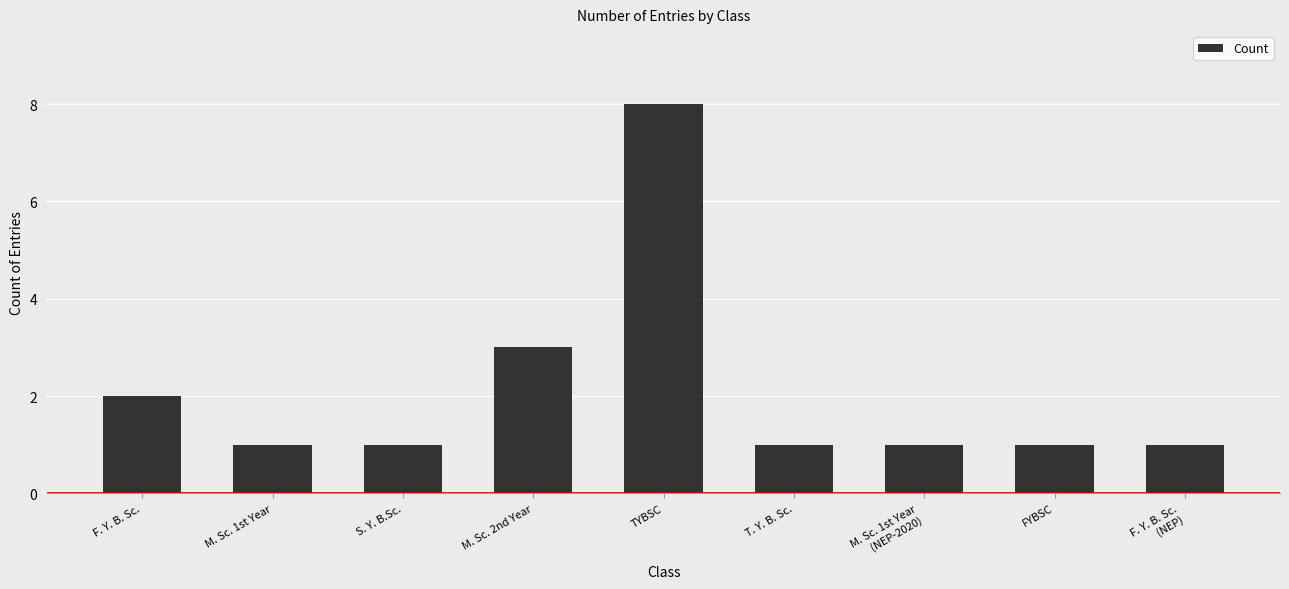

What is the value of the 8th bar from the left?

1